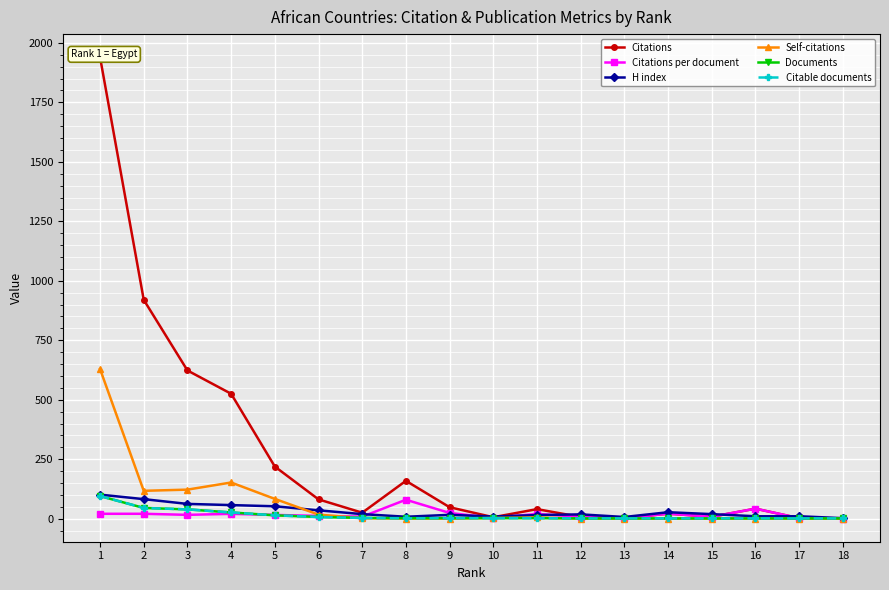

What is the difference between the Self-citations values at 8 and 4?

152.0